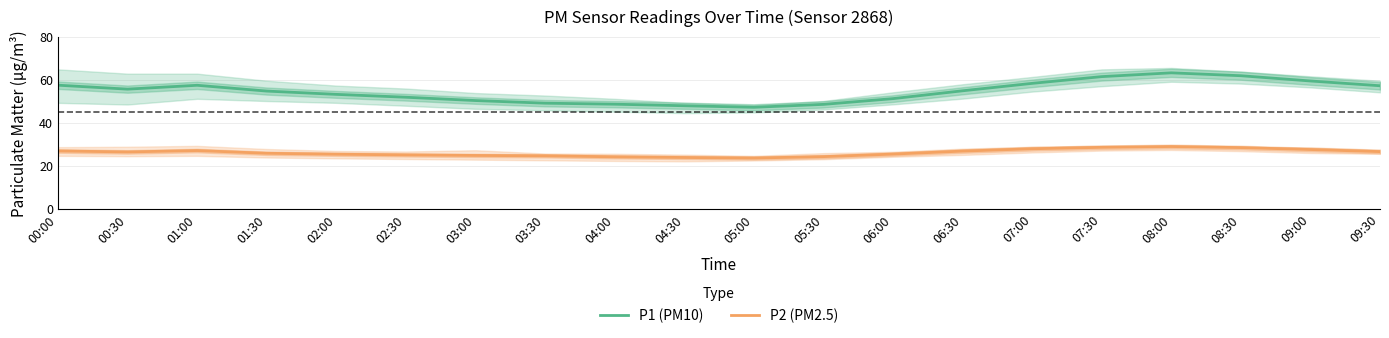

Reading right to left, transcribe all the data shown in this chart.

P1 (PM10): 09:30=57.2	09:00=59.4	08:30=61.9	08:00=63.2	07:30=61.5	07:00=58.3	06:30=54.9	06:00=51.2	05:30=48.6	05:00=47.2	04:30=47.9	04:00=48.6	03:30=49.1	03:00=50.3	02:30=51.9	02:00=53.2	01:30=54.7	01:00=57.4	00:30=55.6	00:00=57.5
P2 (PM2.5): 09:30=26.6	09:00=27.6	08:30=28.5	08:00=29.0	07:30=28.6	07:00=27.9	06:30=26.9	06:00=25.5	05:30=24.3	05:00=23.6	04:30=23.9	04:00=24.2	03:30=24.7	03:00=24.9	02:30=25.1	02:00=25.4	01:30=25.9	01:00=27.1	00:30=26.5	00:00=26.9